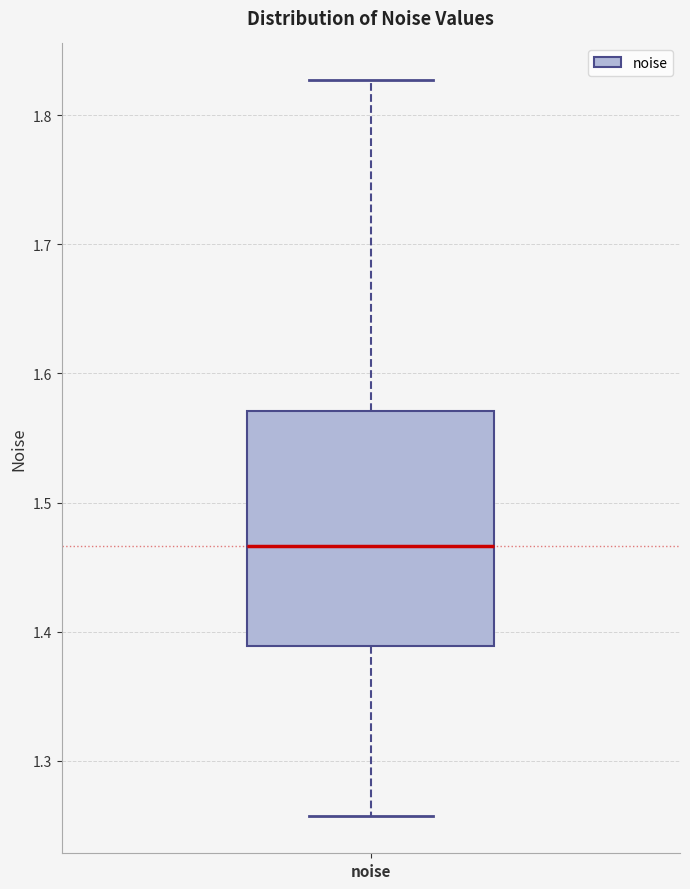

Where is the upper edge of the box for noise on the y-axis? The values are not printed on the chart, so give them approximately, as read against the axis.

1.57